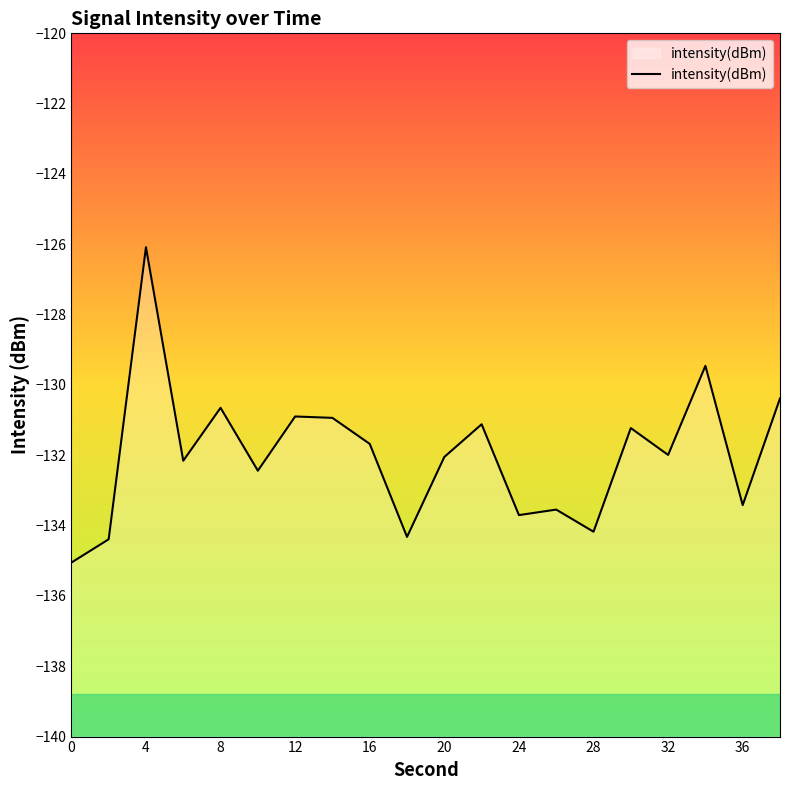

How many data points are less than -131?

14